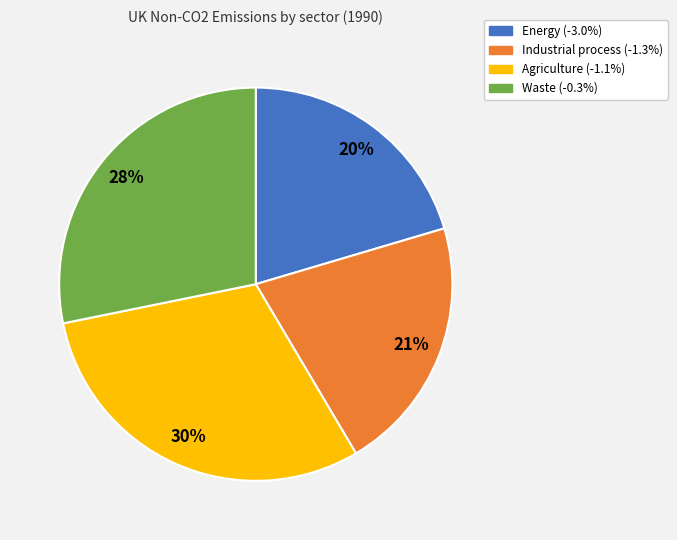

To the nearest percent, what portion does Industrial process (-1.3%) represent?

21%